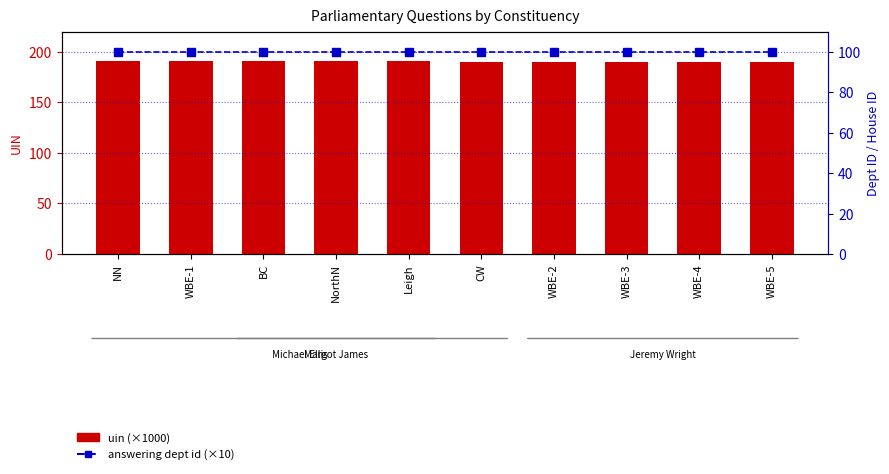

Which series changed the most between BC and WBE-2?

uin (×1000)